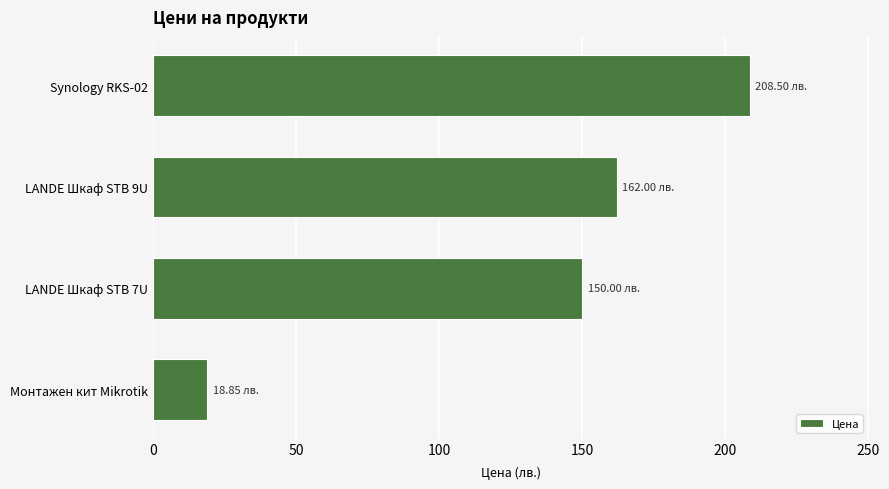

What is the sum of the values at LANDE Шкаф STB 9U and LANDE Шкаф STB 7U?

312.0